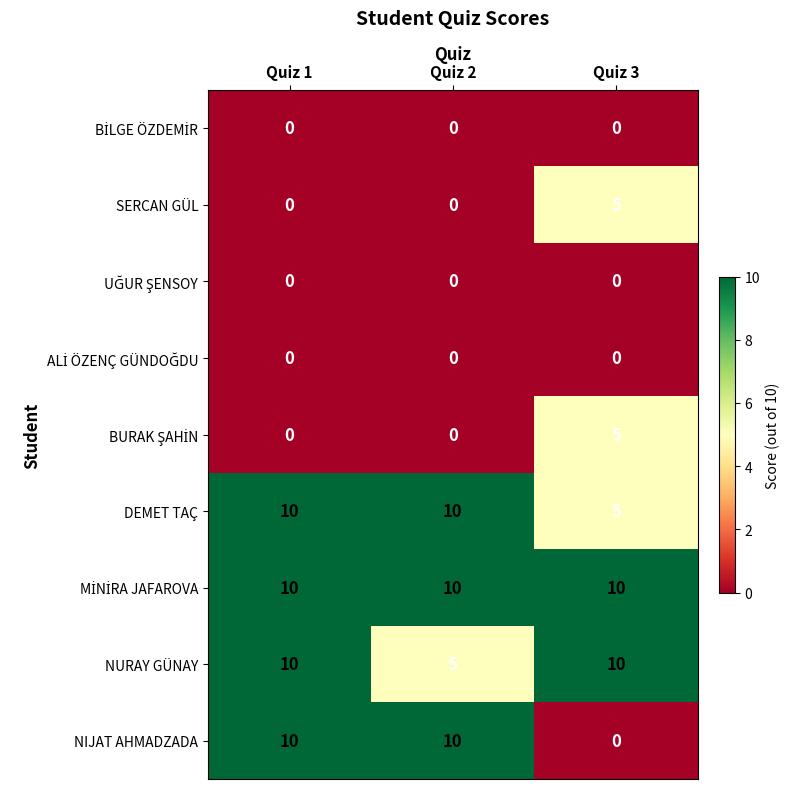

Which series has the largest range (max minus min)?

NIJAT AHMADZADA